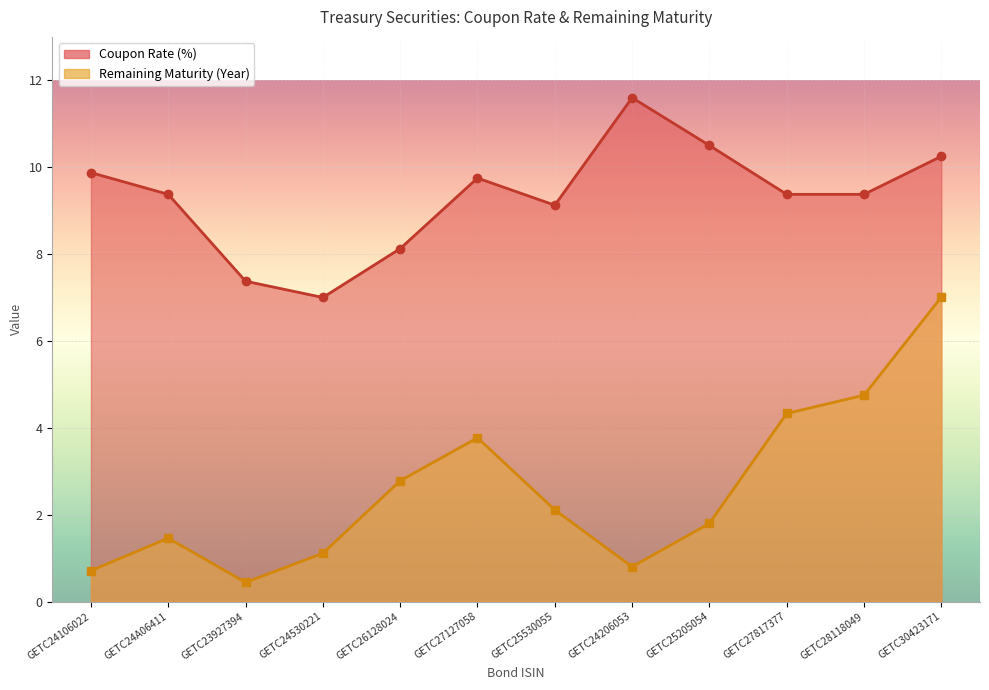

What is the difference between the maximum and second lowest values in the Remaining Maturity (Year) series?

6.3